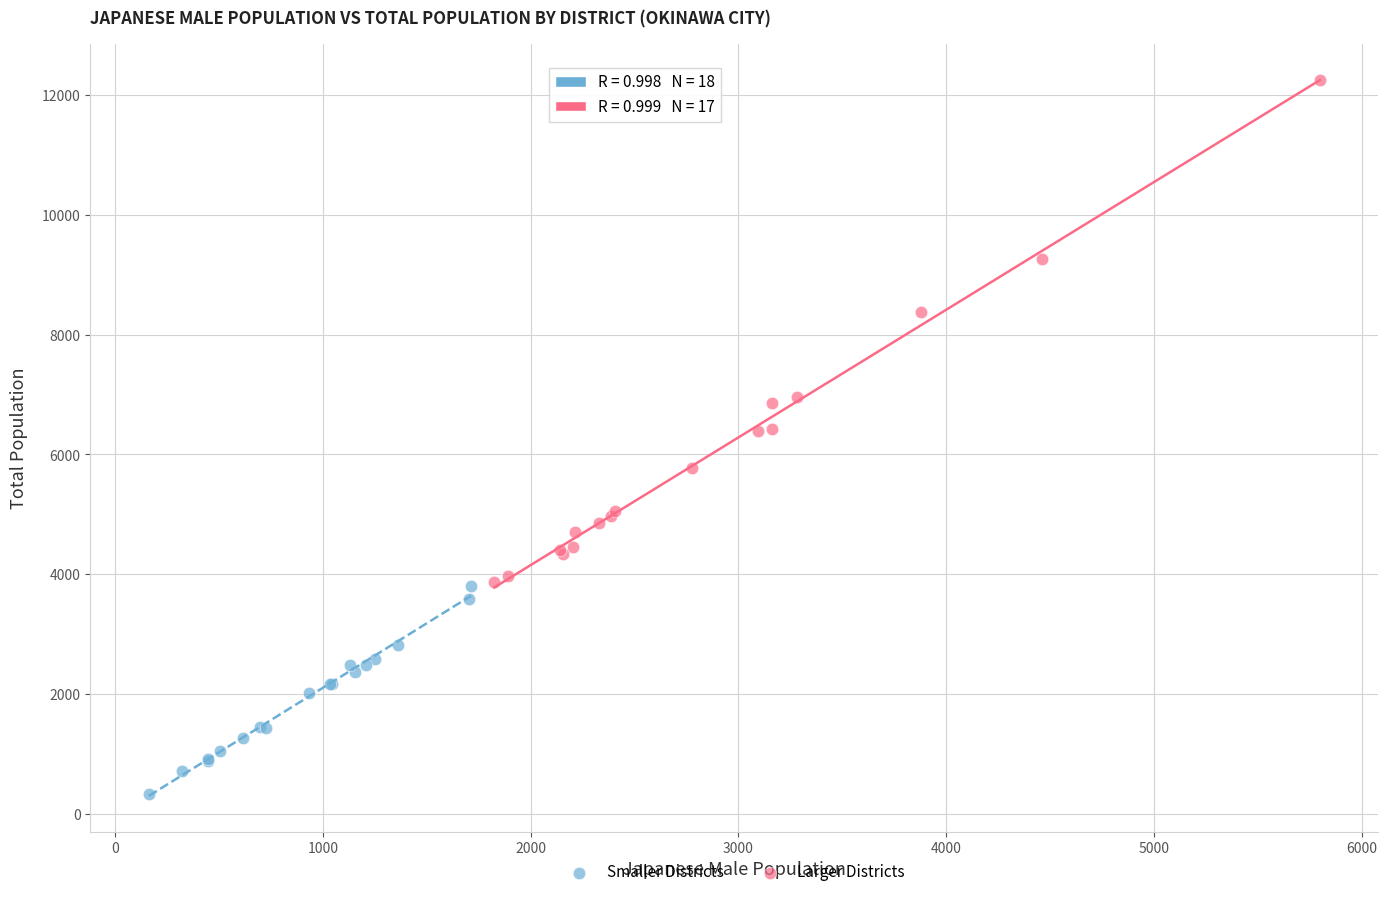

Which series contains the lowest Y value?

Smaller Districts